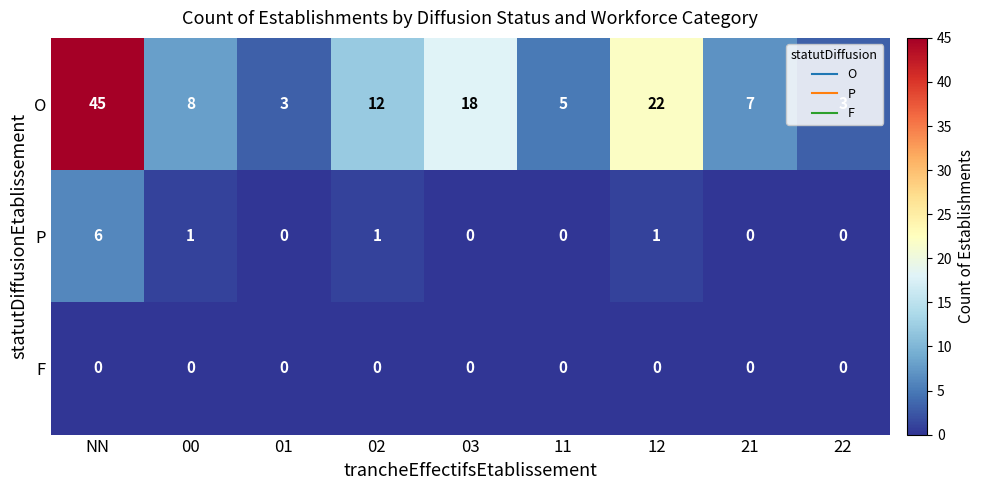

Where is O nearest to the value 24?

12